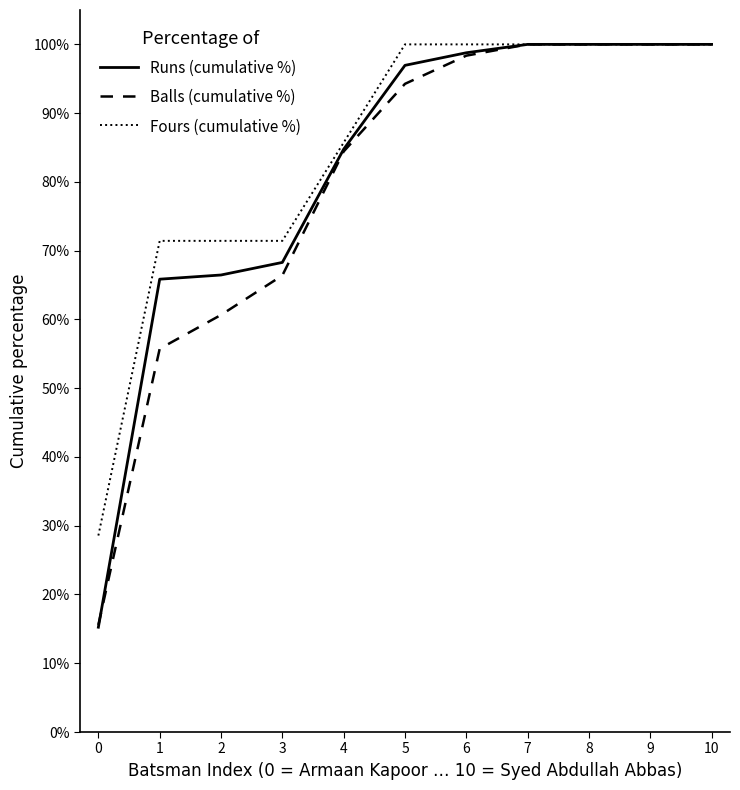

Does the chart have visible grid lines?

No